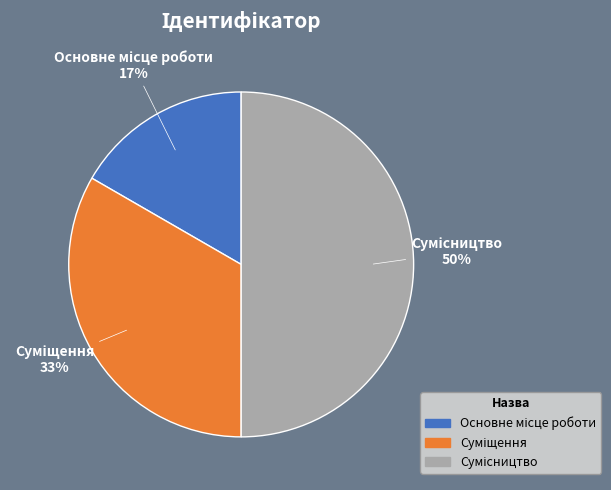

To the nearest percent, what is the average slice percentage?

33%